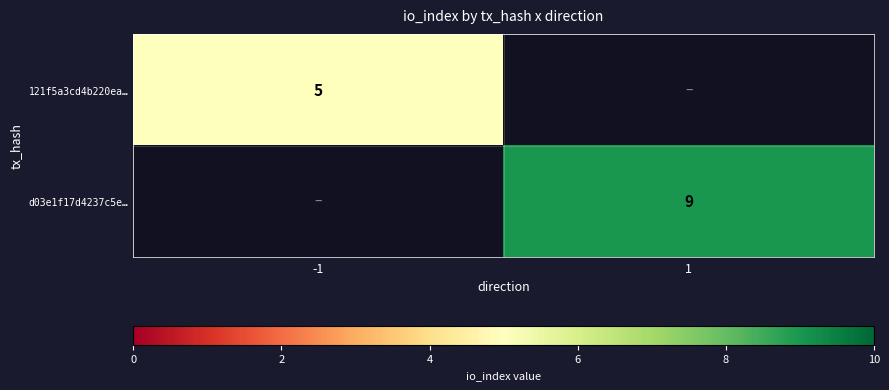

The value of d03e1f17d4237c5e… at 1 is 9. True or false?

True